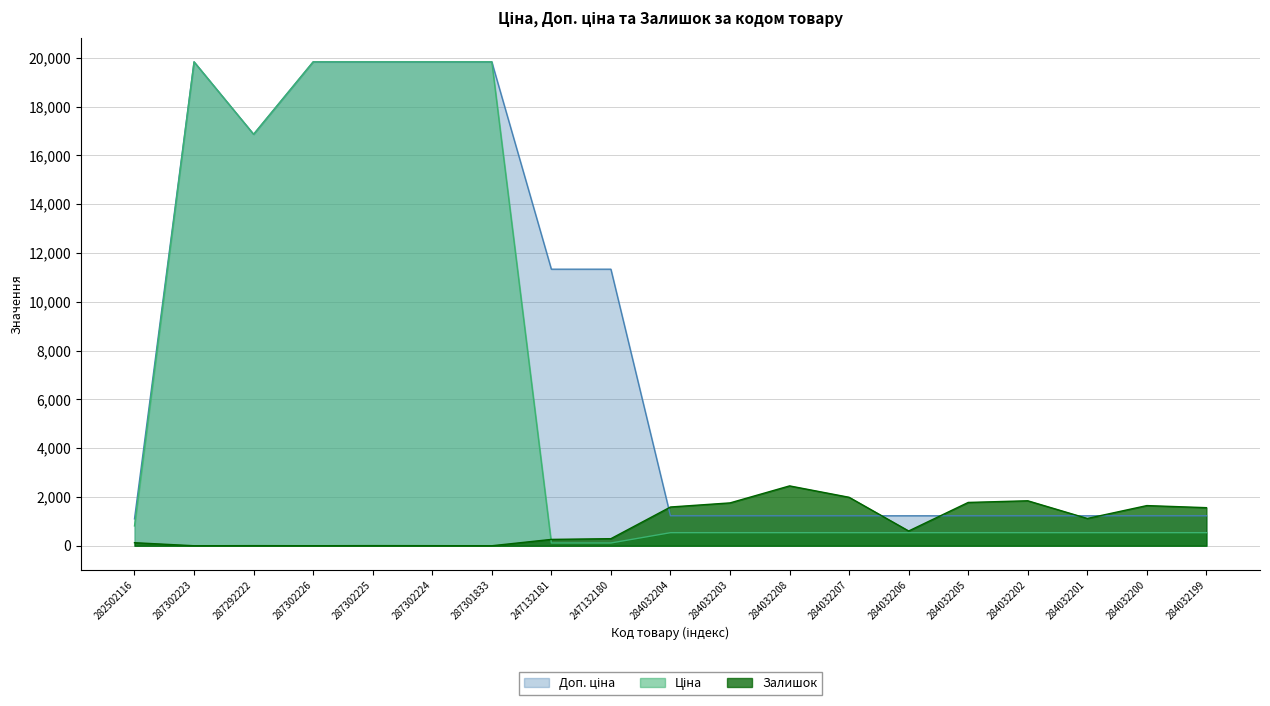

True or false: Ціна and Доп. ціна cross at least once.

False